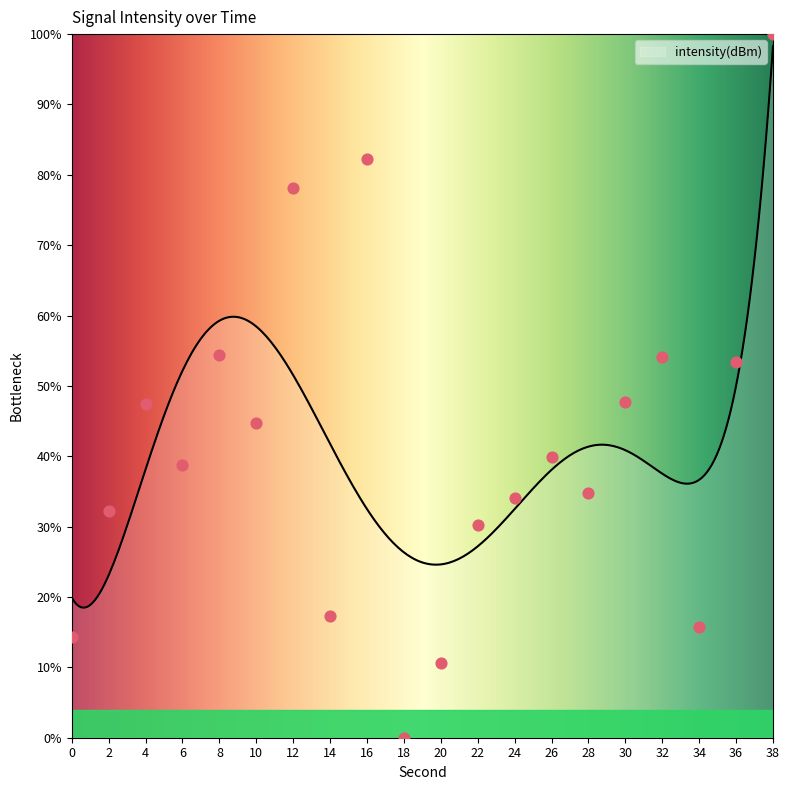

What is the change in value from 4 to 10?

-2.7